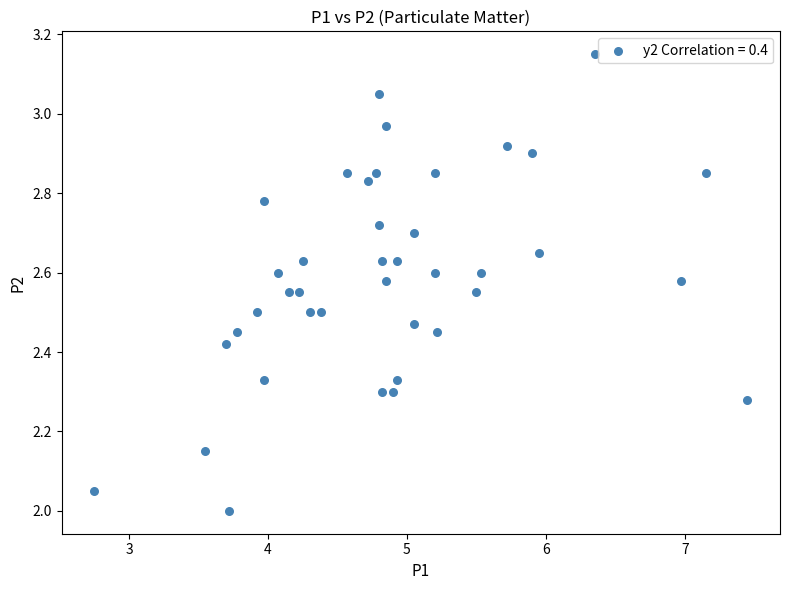

What is the range of X values (max minus min)?

4.7